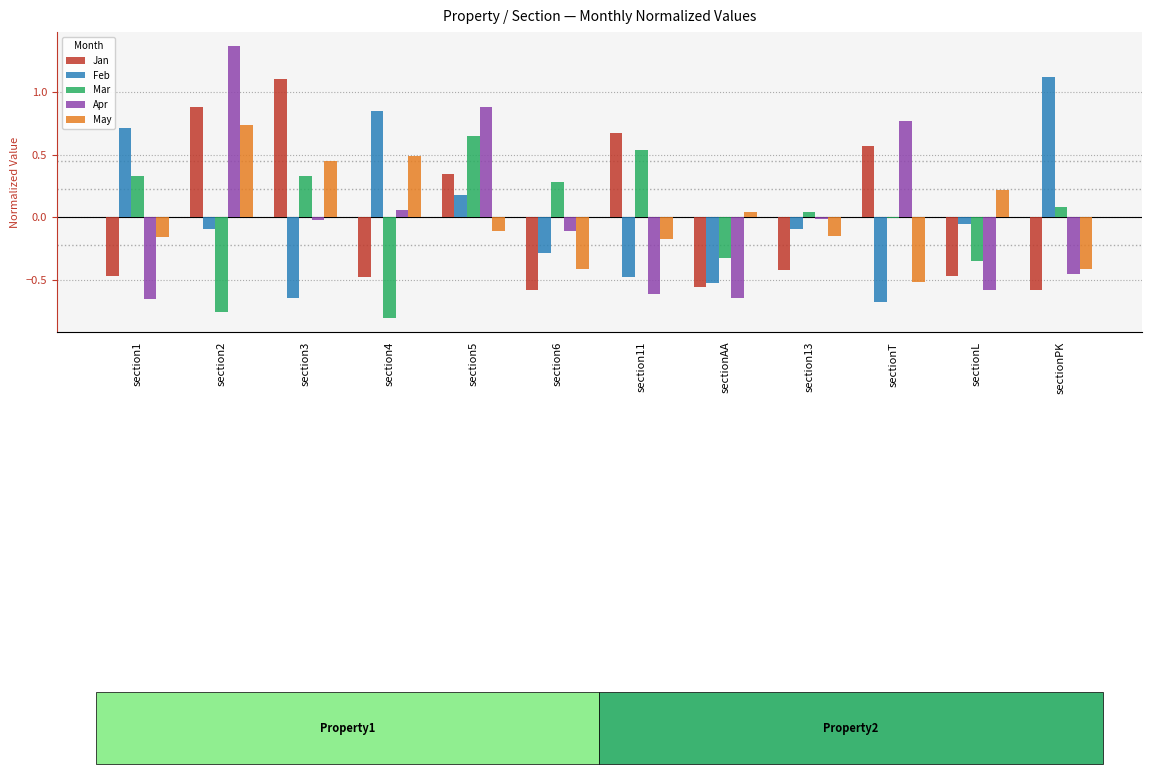

Which series changed the most between section4 and sectionAA?

Feb